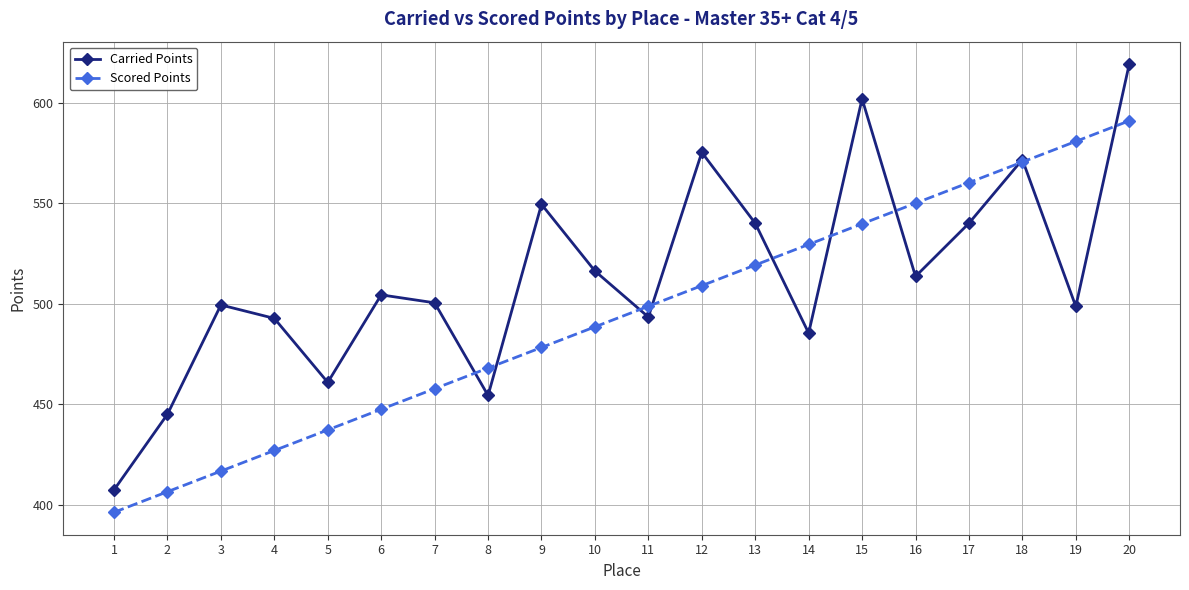

How many data points in Scored Points are above 498?

10